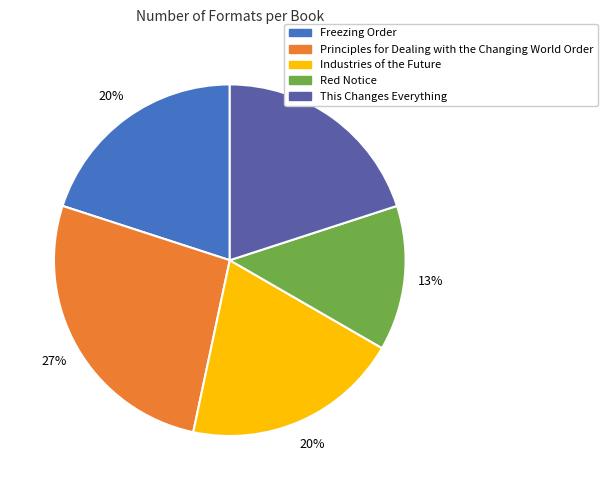

To the nearest percent, what is the combined percentage of This Changes Everything and Principles for Dealing with the Changing World Order?

47%